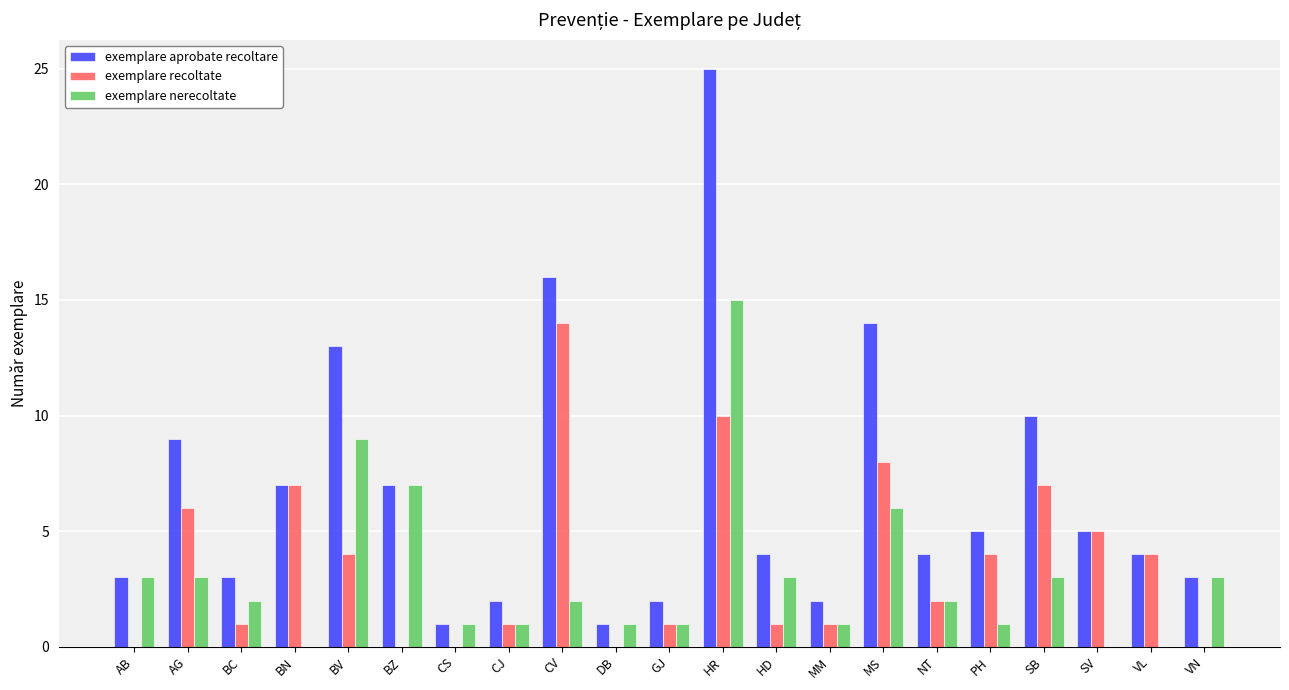

Is the value of exemplare aprobate recoltare at CV greater than the value of exemplare recoltate at MM?

Yes